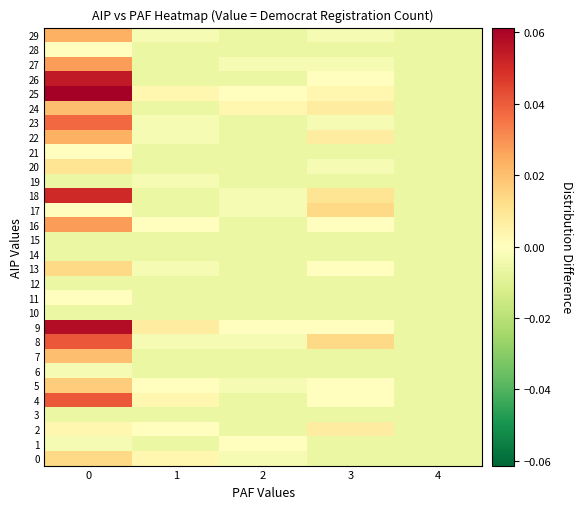

Reading left to right, what are all the values shown in this chart?

0: 0=0.0	1=0.0	2=-0.0	3=-0.0	4=-0.0
1: 0=-0.0	1=-0.0	2=0.0	3=-0.0	4=-0.0
2: 0=0.0	1=0.0	2=-0.0	3=0.0	4=-0.0
3: 0=-0.0	1=-0.0	2=-0.0	3=-0.0	4=-0.0
4: 0=0.0	1=0.0	2=-0.0	3=0.0	4=-0.0
5: 0=0.0	1=0.0	2=-0.0	3=0.0	4=-0.0
6: 0=-0.0	1=-0.0	2=-0.0	3=-0.0	4=-0.0
7: 0=0.0	1=-0.0	2=-0.0	3=-0.0	4=-0.0
8: 0=0.0	1=-0.0	2=-0.0	3=0.0	4=-0.0
9: 0=0.1	1=0.0	2=0.0	3=0.0	4=-0.0
10: 0=-0.0	1=-0.0	2=-0.0	3=-0.0	4=-0.0
11: 0=0.0	1=-0.0	2=-0.0	3=-0.0	4=-0.0
12: 0=-0.0	1=-0.0	2=-0.0	3=-0.0	4=-0.0
13: 0=0.0	1=-0.0	2=-0.0	3=0.0	4=-0.0
14: 0=-0.0	1=-0.0	2=-0.0	3=-0.0	4=-0.0
15: 0=-0.0	1=-0.0	2=-0.0	3=-0.0	4=-0.0
16: 0=0.0	1=0.0	2=-0.0	3=0.0	4=-0.0
17: 0=0.0	1=-0.0	2=-0.0	3=0.0	4=-0.0
18: 0=0.1	1=-0.0	2=-0.0	3=0.0	4=-0.0
19: 0=-0.0	1=-0.0	2=-0.0	3=-0.0	4=-0.0
20: 0=0.0	1=-0.0	2=-0.0	3=-0.0	4=-0.0
21: 0=0.0	1=-0.0	2=-0.0	3=-0.0	4=-0.0
22: 0=0.0	1=-0.0	2=-0.0	3=0.0	4=-0.0
23: 0=0.0	1=-0.0	2=-0.0	3=-0.0	4=-0.0
24: 0=0.0	1=-0.0	2=0.0	3=0.0	4=-0.0
25: 0=0.1	1=0.0	2=0.0	3=0.0	4=-0.0
26: 0=0.1	1=-0.0	2=-0.0	3=0.0	4=-0.0
27: 0=0.0	1=-0.0	2=-0.0	3=-0.0	4=-0.0
28: 0=0.0	1=-0.0	2=-0.0	3=-0.0	4=-0.0
29: 0=0.0	1=-0.0	2=-0.0	3=-0.0	4=-0.0